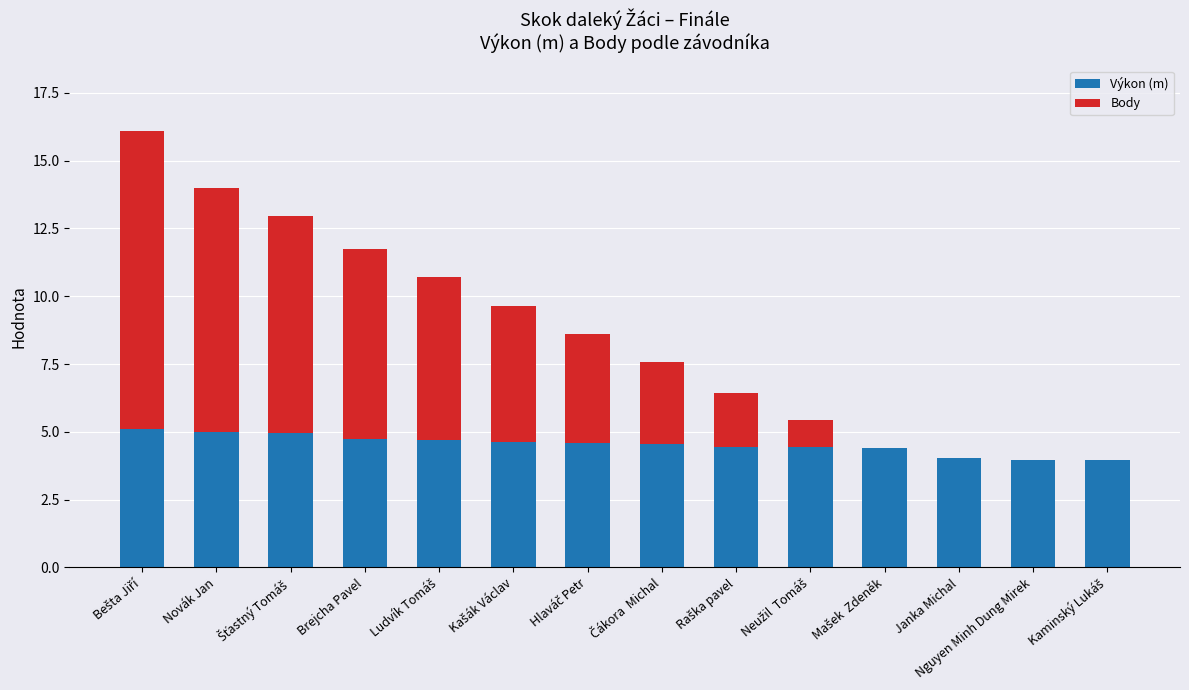

What is the approximate value of Výkon (m) at Janka Michal?

4.0